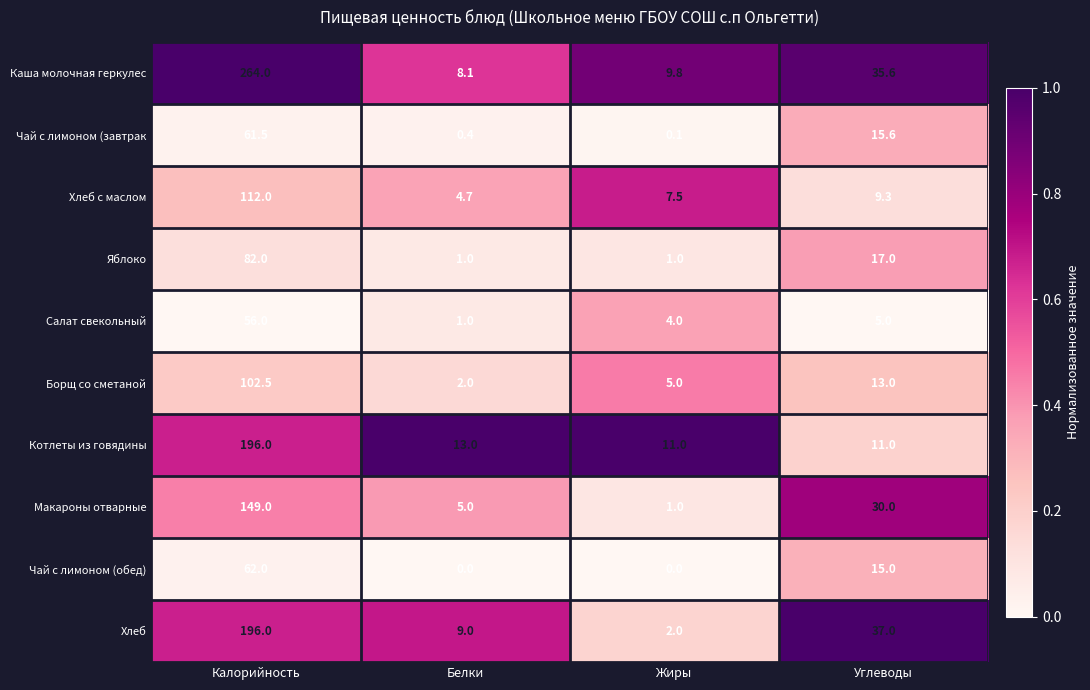

How many data points does each series have?

4